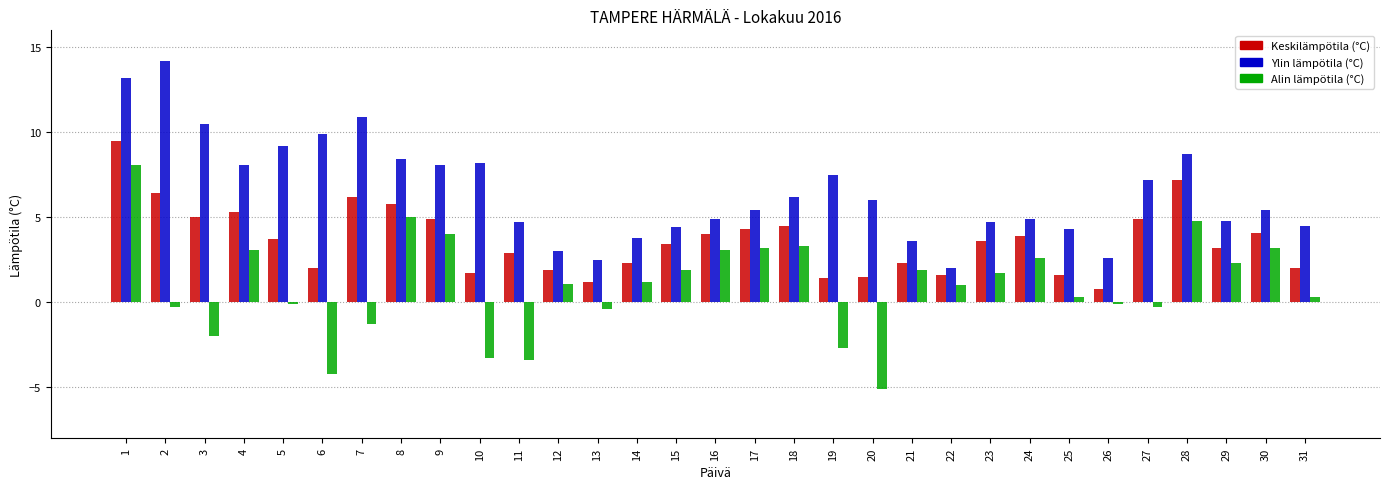

List the series in order of their peak value, lowest first.

Alin lämpötila (°C), Keskilämpötila (°C), Ylin lämpötila (°C)